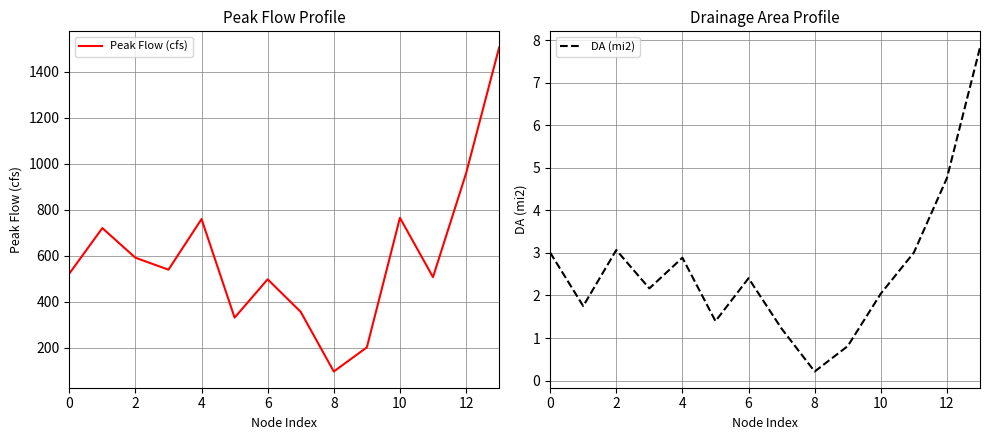

What is the greatest value displayed?

1504.8